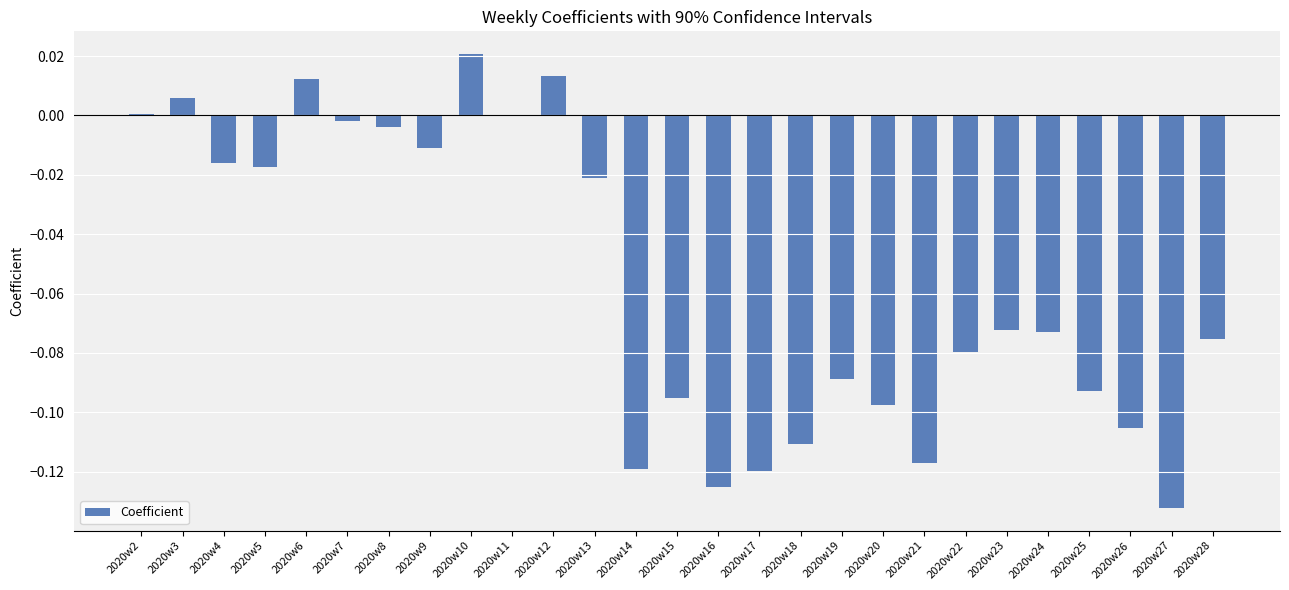

Is it true that the value at 2020w11 is -0.0?

True